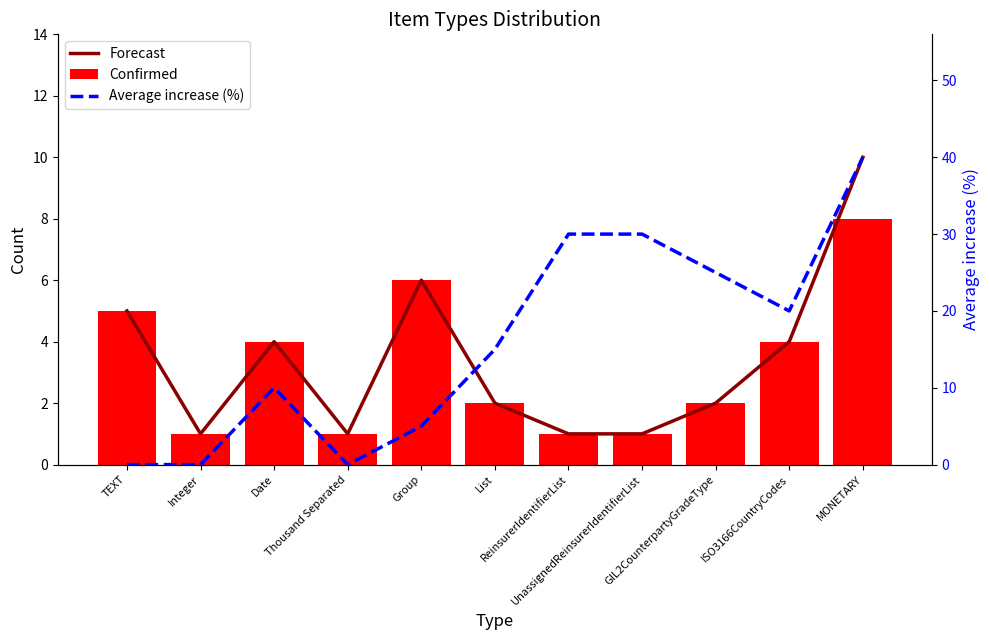

Reading left to right, extract all data points from this chart.

Forecast: TEXT=5	Integer=1	Date=4	Thousand Separated=1	Group=6	List=2	ReinsurerIdentifierList=1	UnassignedReinsurerIdentifierList=1	GIL2CounterpartyGradeType=2	ISO3166CountryCodes=4	MONETARY=10
Confirmed: TEXT=5	Integer=1	Date=4	Thousand Separated=1	Group=6	List=2	ReinsurerIdentifierList=1	UnassignedReinsurerIdentifierList=1	GIL2CounterpartyGradeType=2	ISO3166CountryCodes=4	MONETARY=8
Average increase (%): TEXT=0	Integer=0	Date=10	Thousand Separated=0	Group=5	List=15	ReinsurerIdentifierList=30	UnassignedReinsurerIdentifierList=30	GIL2CounterpartyGradeType=25	ISO3166CountryCodes=20	MONETARY=40